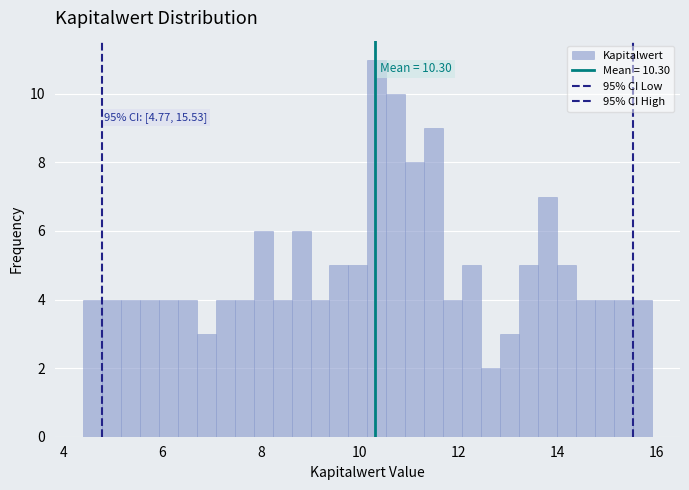

Read against the x-axis, roughly where is the centre of the tallest bar?

10.4